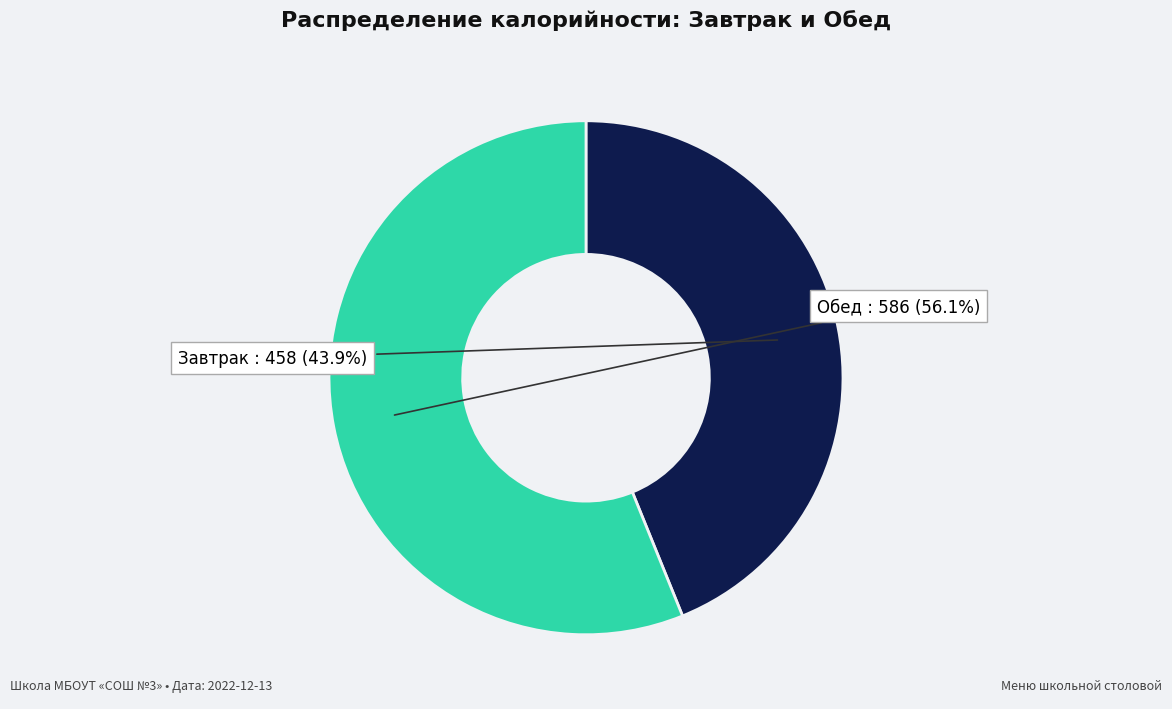

Is there a majority slice in this chart?

Yes